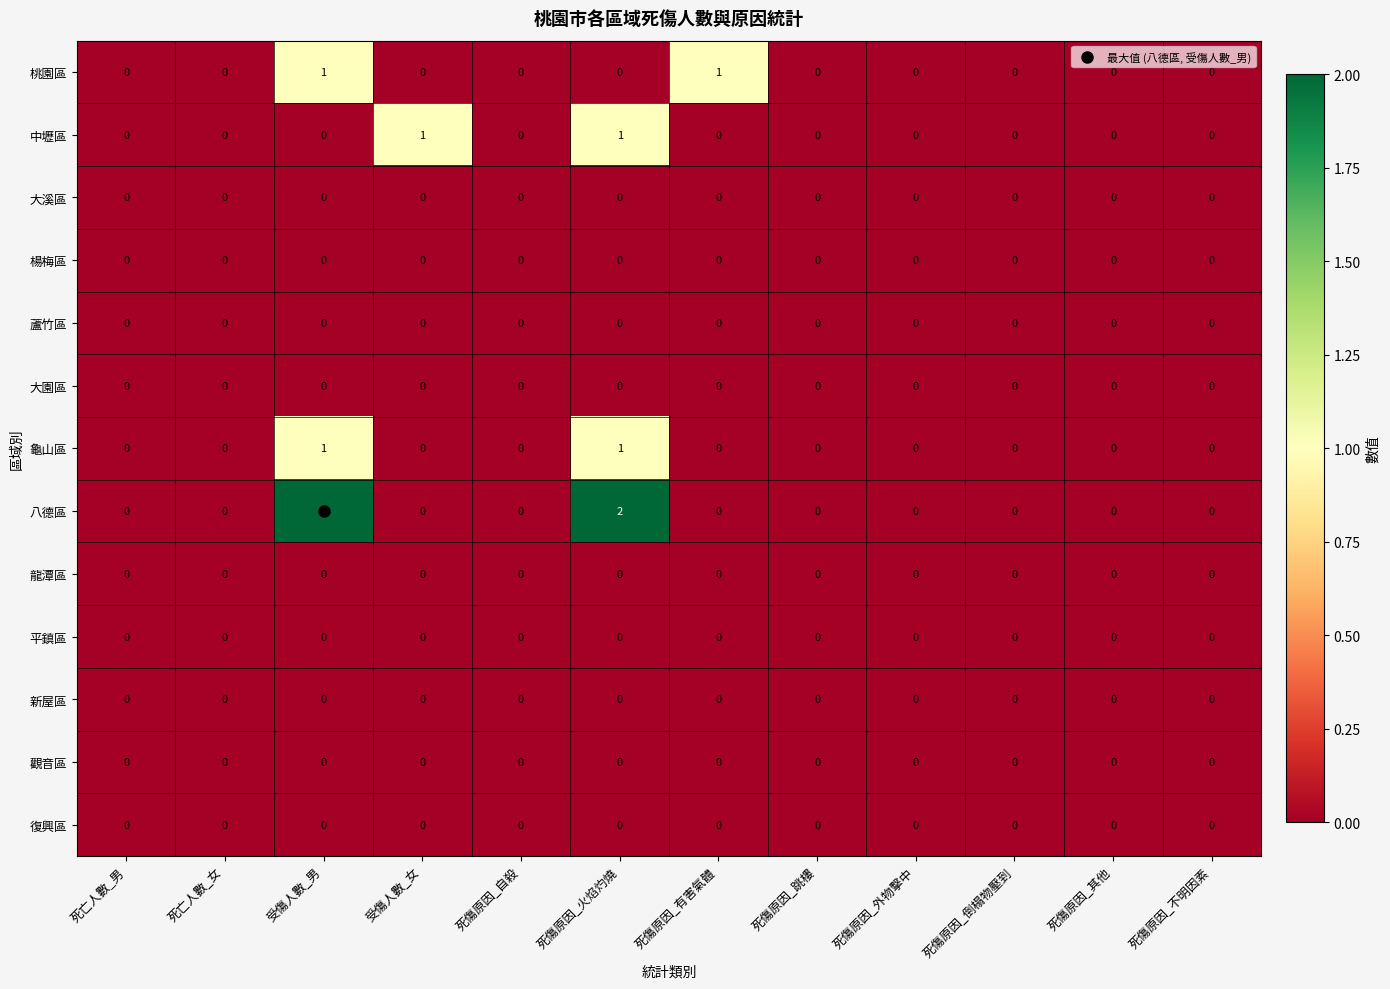

True or false: 八德區 has a value of 2 at 死傷原因_火焰灼燒.

True